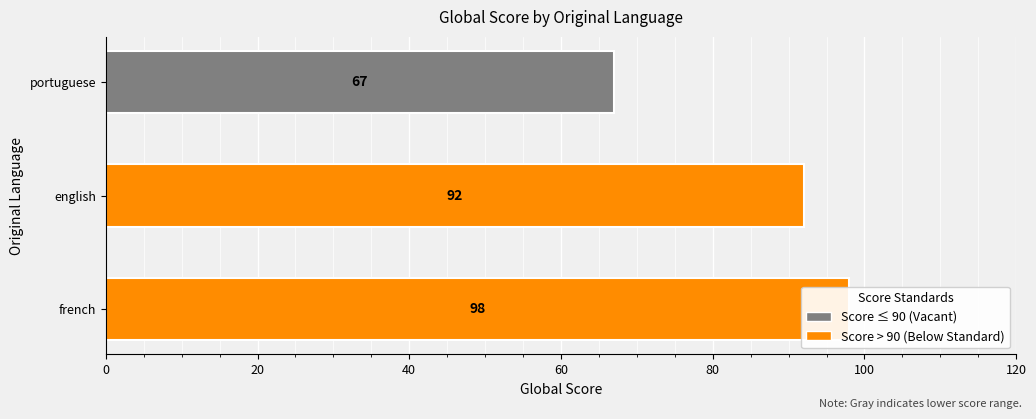

Count the values in the range 67 to 98.

3